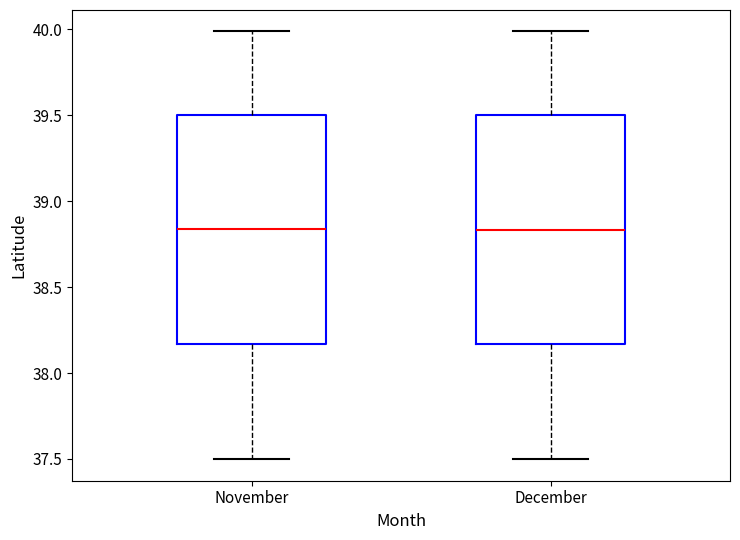

Where is the lower edge of the box for December on the y-axis? The values are not printed on the chart, so give them approximately, as read against the axis.

38.15